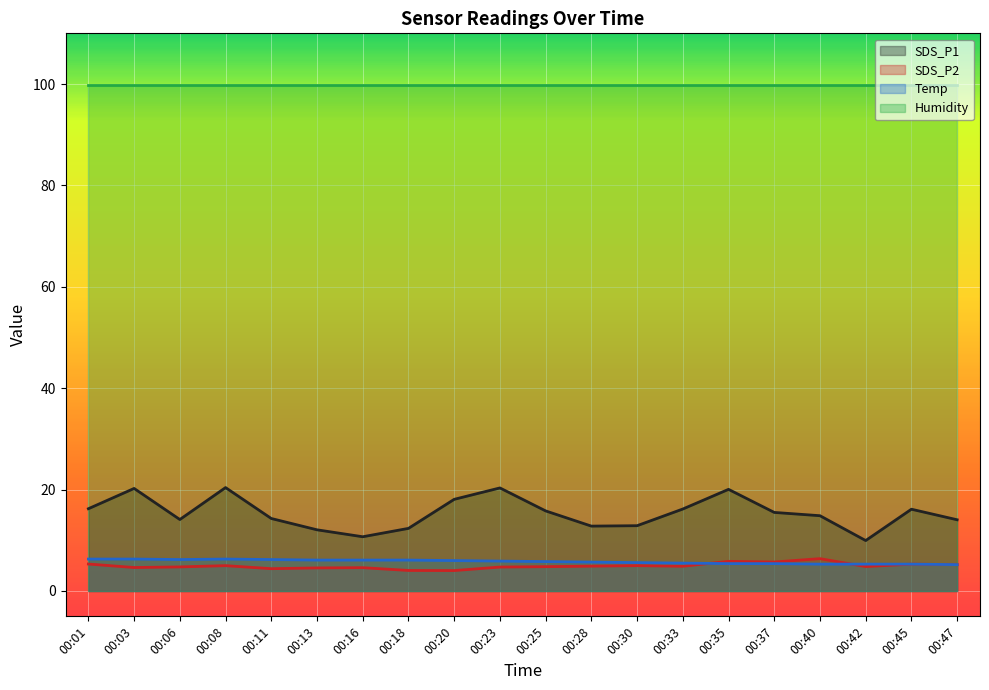

How many interior local valleys does the Temp series have?

1